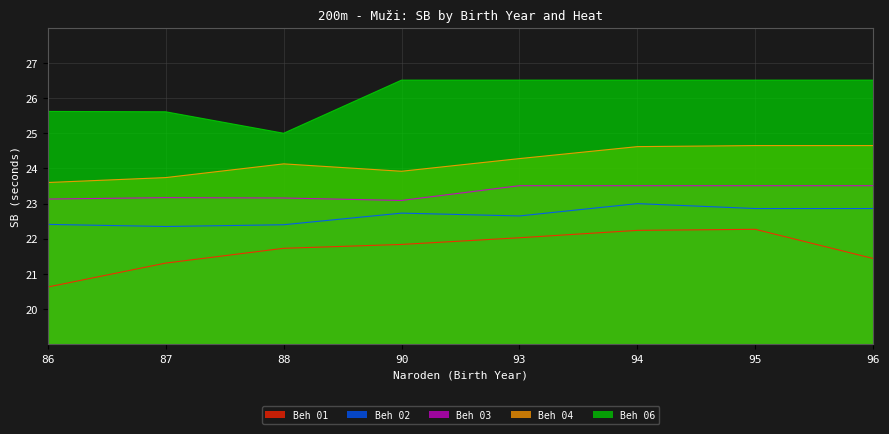

Reading left to right, what are all the values shown in this chart?

Beh 01: 20.6	21.3	21.7	21.8	22.0	22.2	22.3	21.4
Beh 02: 22.4	22.4	22.4	22.7	22.6	23.0	22.9	22.9
Beh 03: 23.1	23.2	23.2	23.1	23.5	23.5	23.5	23.5
Beh 04: 23.6	23.7	24.1	23.9	24.3	24.6	24.6	24.6
Beh 06: 25.6	25.6	25.0	26.5	26.5	26.5	26.5	26.5